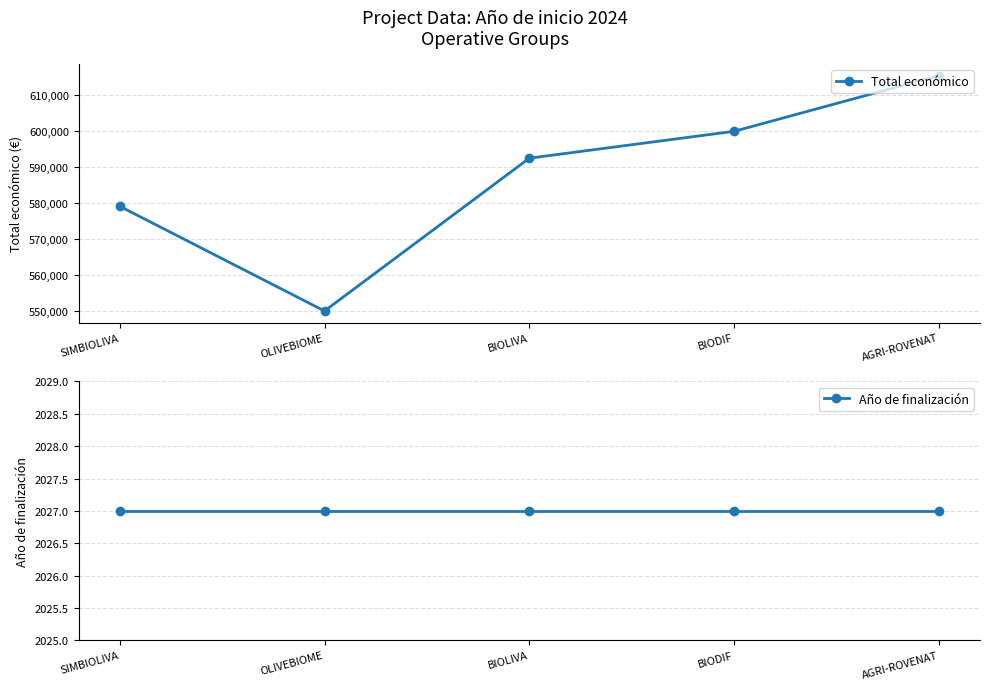

True or false: Año de finalización has more than 1 points higher than both neighbors.

False